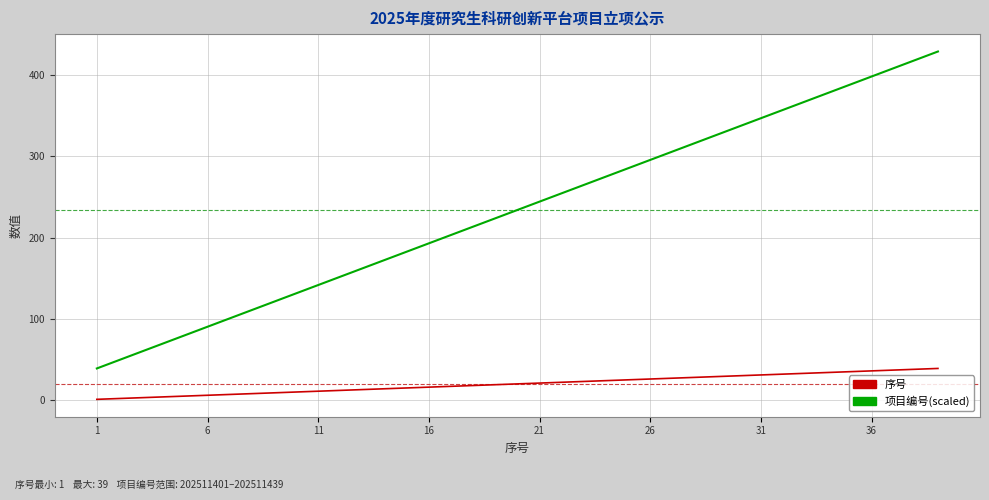

Rank the series by their maximum value, from highest to lowest.

项目编号(scaled), 序号